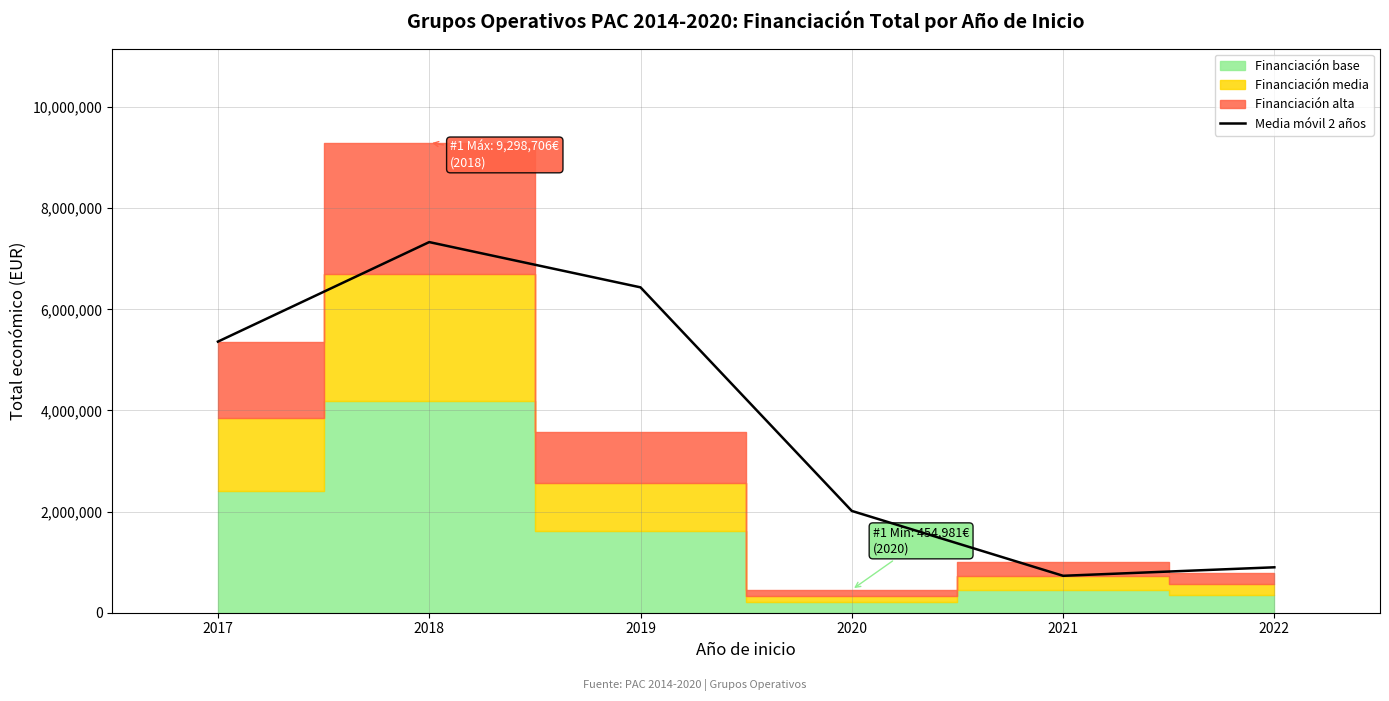

Reading left to right, what are all the values shown in this chart?

5362083.0	7330394.5	6435279.5	2013417.0	730491.5	898341.0